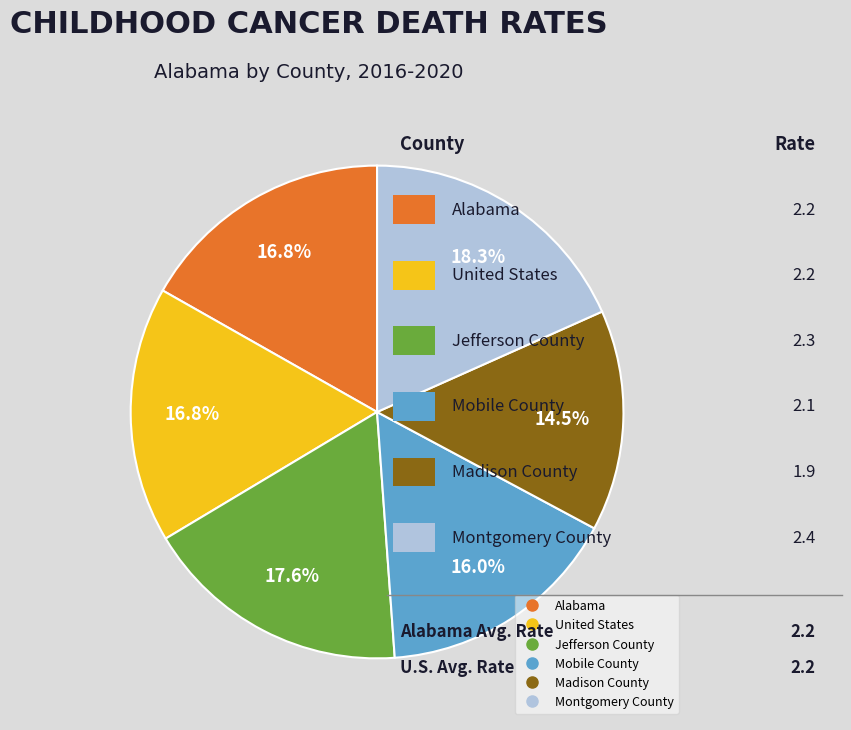

What is the ratio of the value at Madison County to the value at Alabama?

0.9